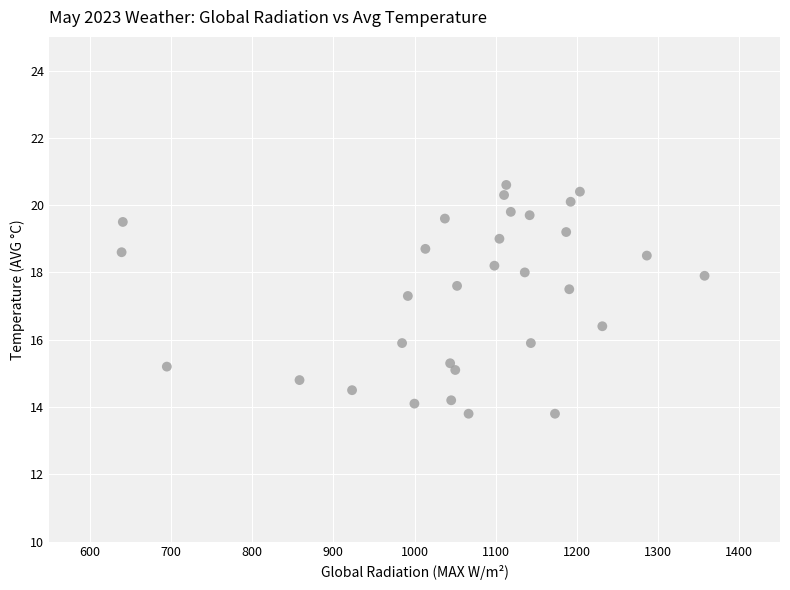

What Y value in the scatter plot is closest to 17?

17.3